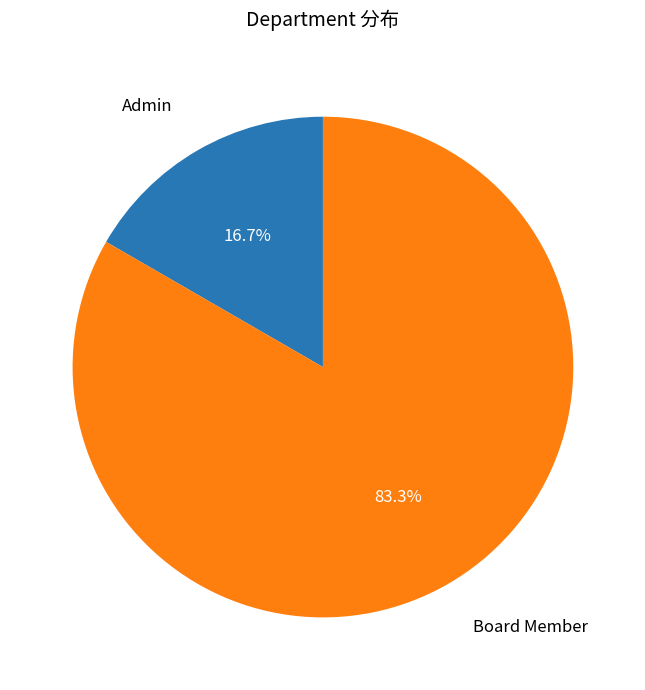

Is it true that Admin is 17% of the pie?

True